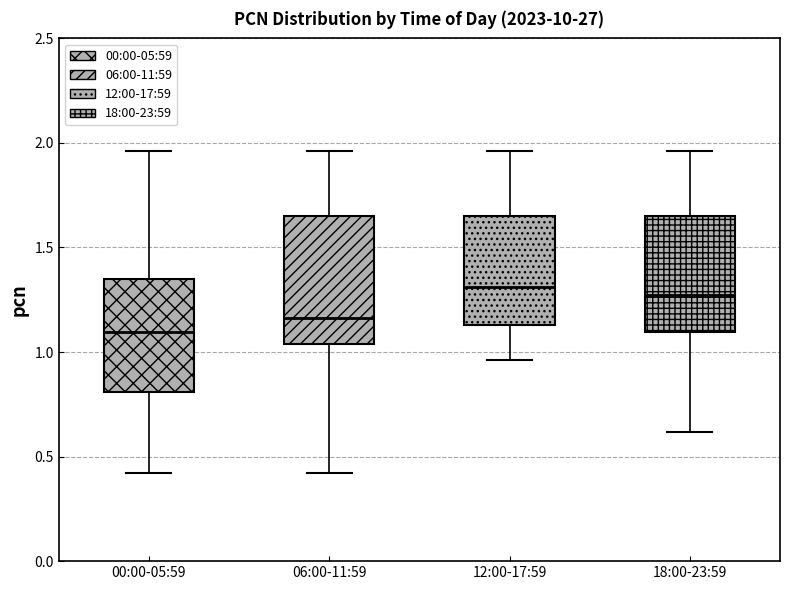

Reading left to right, transcribe this box plot: for each box, give where its median line is, the range the box spans, and where its two whiskers end, as read against the y-axis. The values are not printed on the chart, so give them approximately, as read against the axis.

00:00-05:59: median 1.10, box 0.80 to 1.35, whiskers 0.40 to 1.95
06:00-11:59: median 1.15, box 1.05 to 1.65, whiskers 0.40 to 1.95
12:00-17:59: median 1.30, box 1.15 to 1.65, whiskers 0.95 to 1.95
18:00-23:59: median 1.30, box 1.10 to 1.65, whiskers 0.60 to 1.95